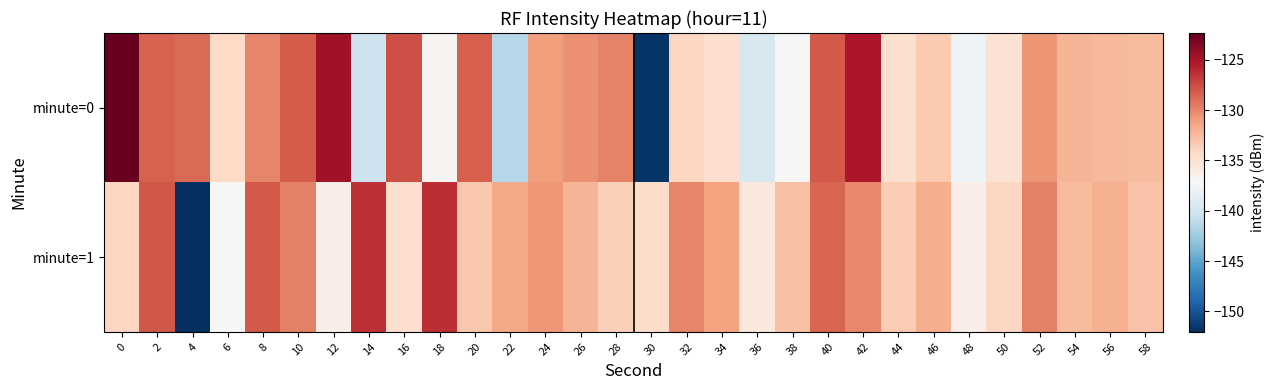

Reading left to right, list all the values displayed in this chart.

minute=0: 0=-122.3	2=-128.4	4=-128.7	6=-134.2	8=-130.0	10=-128.2	12=-124.8	14=-140.2	16=-127.6	18=-136.8	20=-128.4	22=-141.4	24=-131.0	26=-130.4	28=-129.8	30=-151.7	32=-134.0	34=-134.7	36=-139.6	38=-137.1	40=-128.1	42=-125.2	44=-134.8	46=-133.2	48=-137.8	50=-135.1	52=-130.6	54=-132.1	56=-132.4	58=-132.5
minute=1: 0=-134.0	2=-128.0	4=-152.0	6=-137.1	8=-128.1	10=-129.7	12=-136.1	14=-126.4	16=-134.7	18=-126.2	20=-133.2	22=-131.5	24=-130.8	26=-132.1	28=-133.7	30=-134.5	32=-129.9	34=-131.2	36=-135.6	38=-132.8	40=-128.5	42=-130.1	44=-133.4	46=-131.8	48=-136.2	50=-134.1	52=-129.7	54=-132.5	56=-131.9	58=-133.0